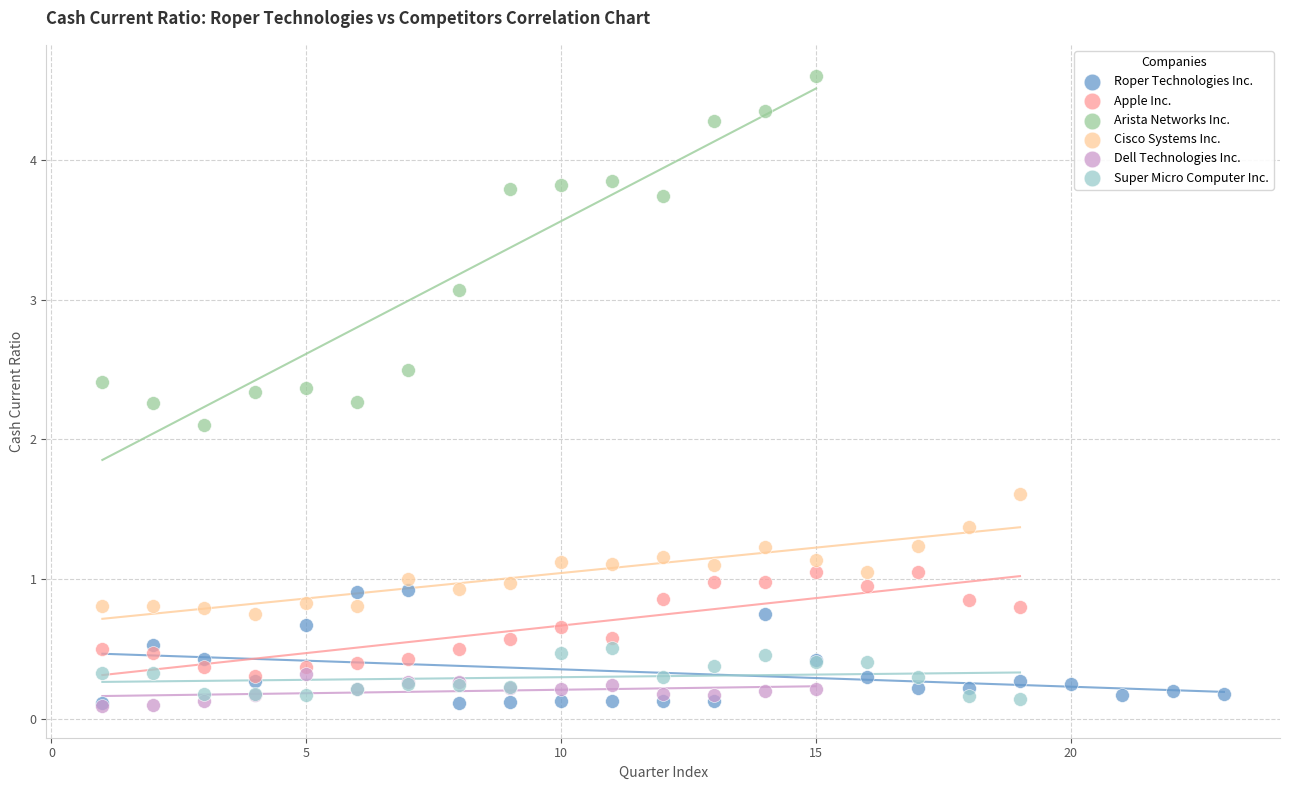

Which series has the largest Y range (max minus min)?

Arista Networks Inc.